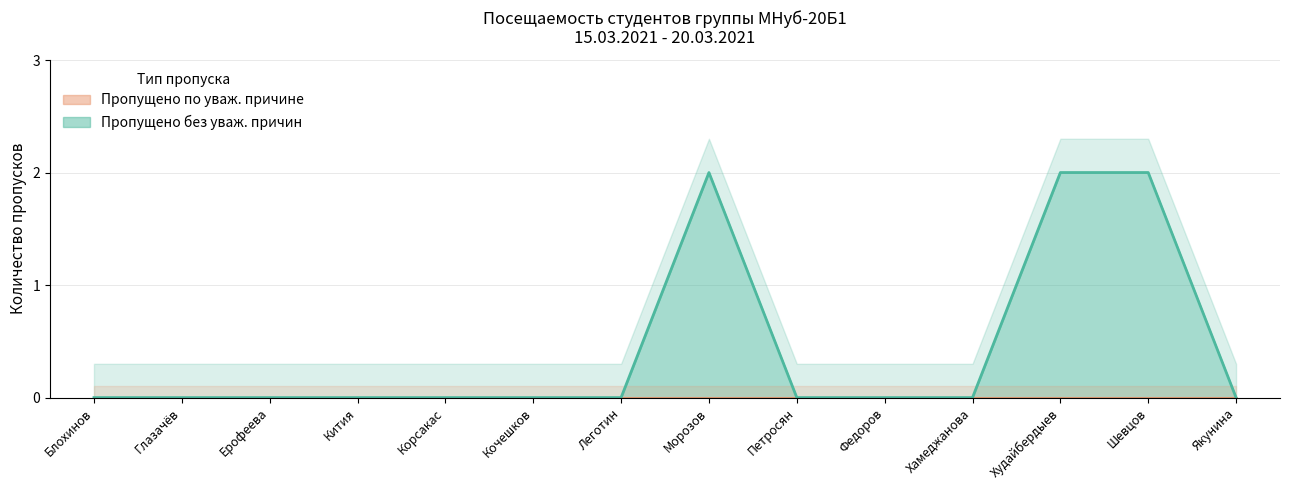

True or false: Пропущено без уваж. причин has a value of -1 at Федоров.

False